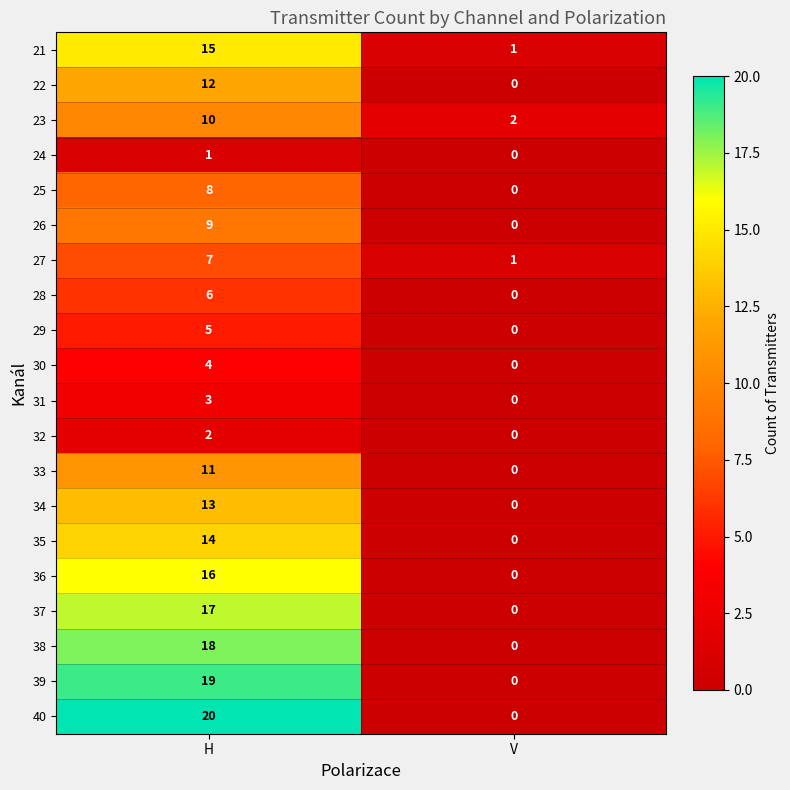

The 30 series shows 4 at H. True or false?

True